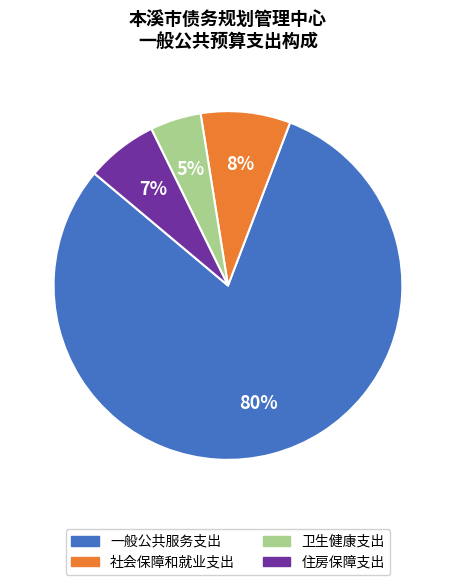

To the nearest percent, what is the average slice percentage?

25%